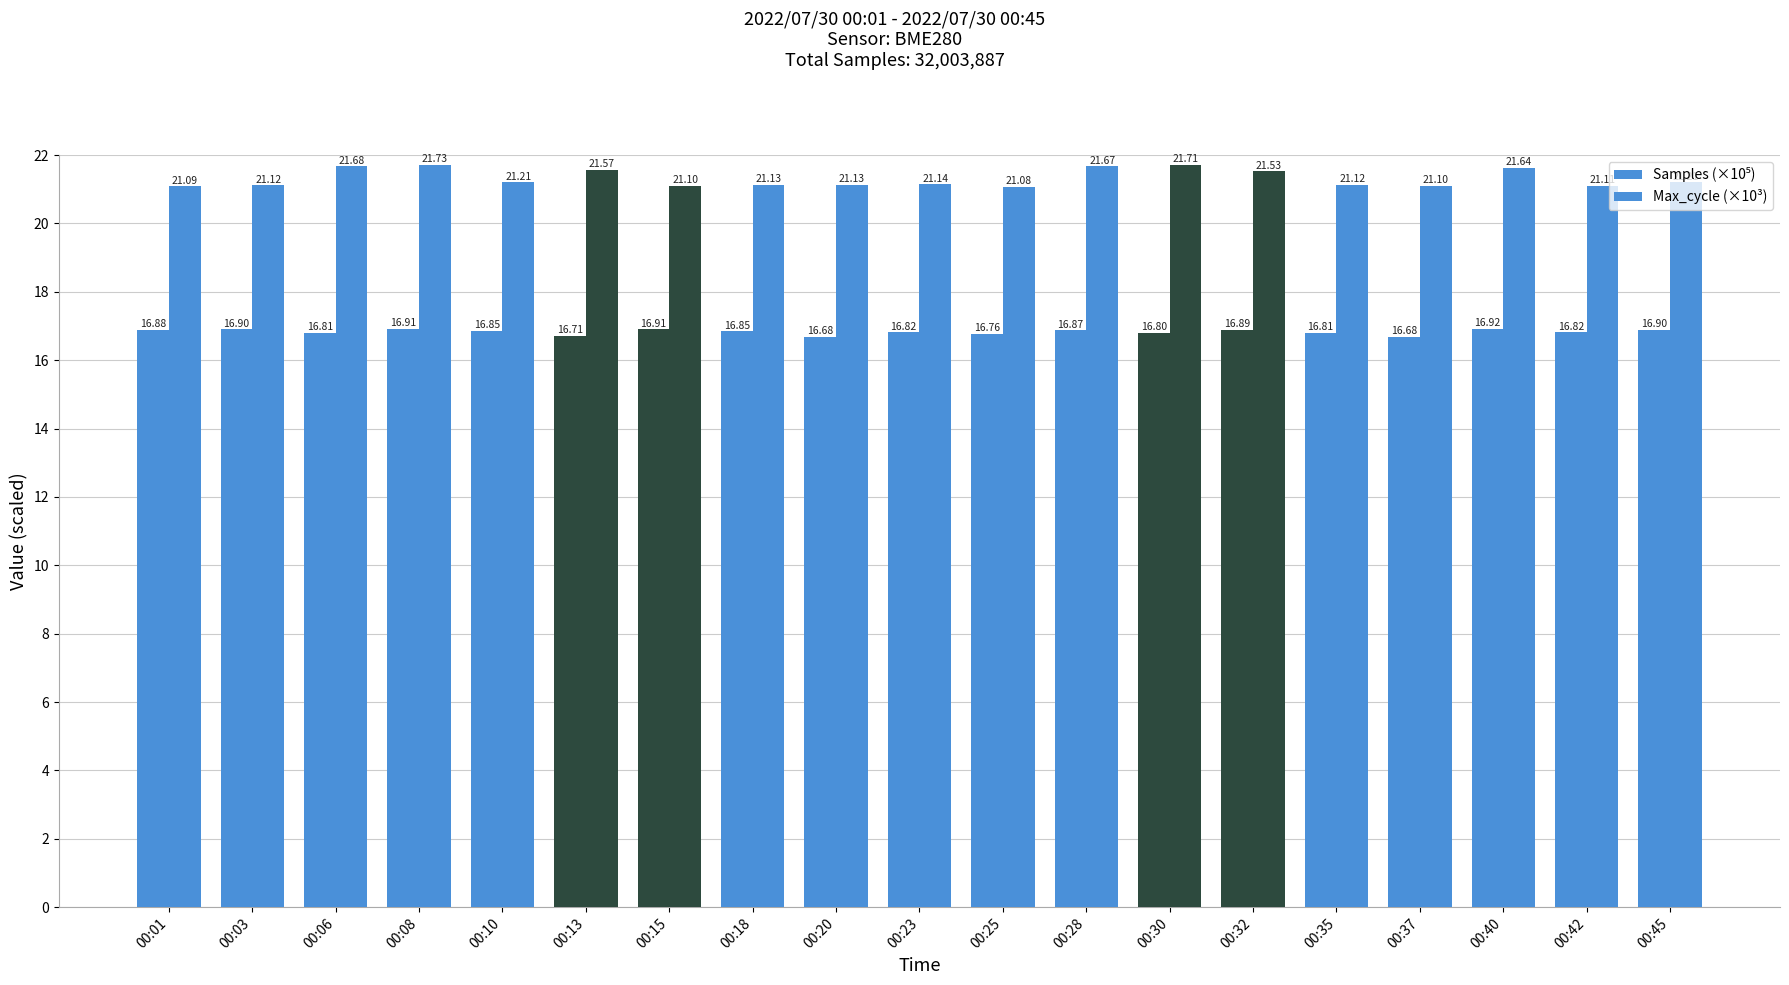

Reading left to right, extract all data points from this chart.

Samples (×10⁵): 00:01=16.9	00:03=16.9	00:06=16.8	00:08=16.9	00:10=16.9	00:13=16.7	00:15=16.9	00:18=16.8	00:20=16.7	00:23=16.8	00:25=16.8	00:28=16.9	00:30=16.8	00:32=16.9	00:35=16.8	00:37=16.7	00:40=16.9	00:42=16.8	00:45=16.9
Max_cycle (×10³): 00:01=21.1	00:03=21.1	00:06=21.7	00:08=21.7	00:10=21.2	00:13=21.6	00:15=21.1	00:18=21.1	00:20=21.1	00:23=21.1	00:25=21.1	00:28=21.7	00:30=21.7	00:32=21.5	00:35=21.1	00:37=21.1	00:40=21.6	00:42=21.1	00:45=21.2